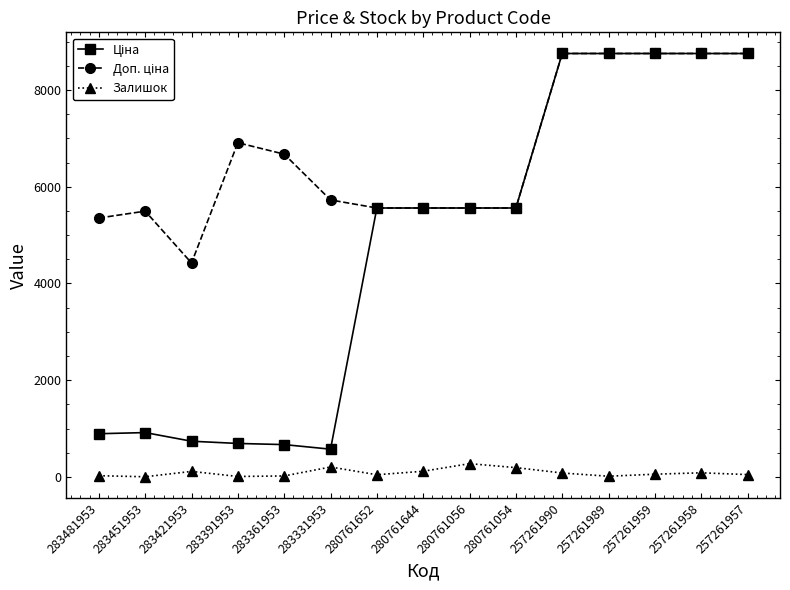

How many data points does each series have?

15